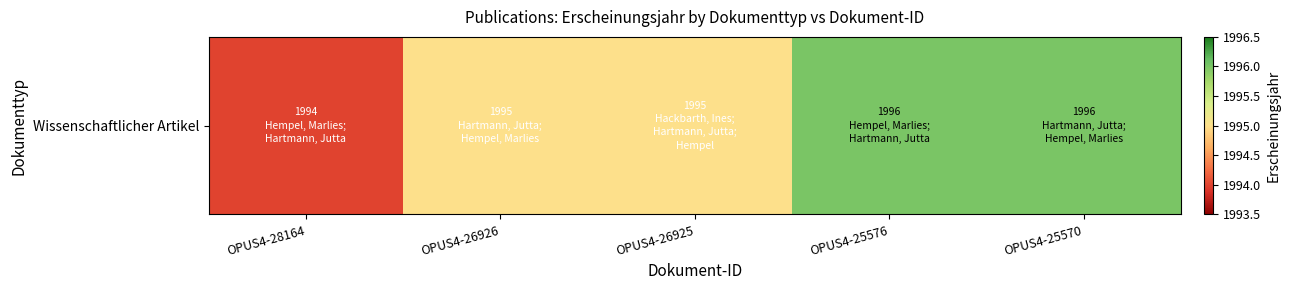

Count the number of categories in the chart.

5